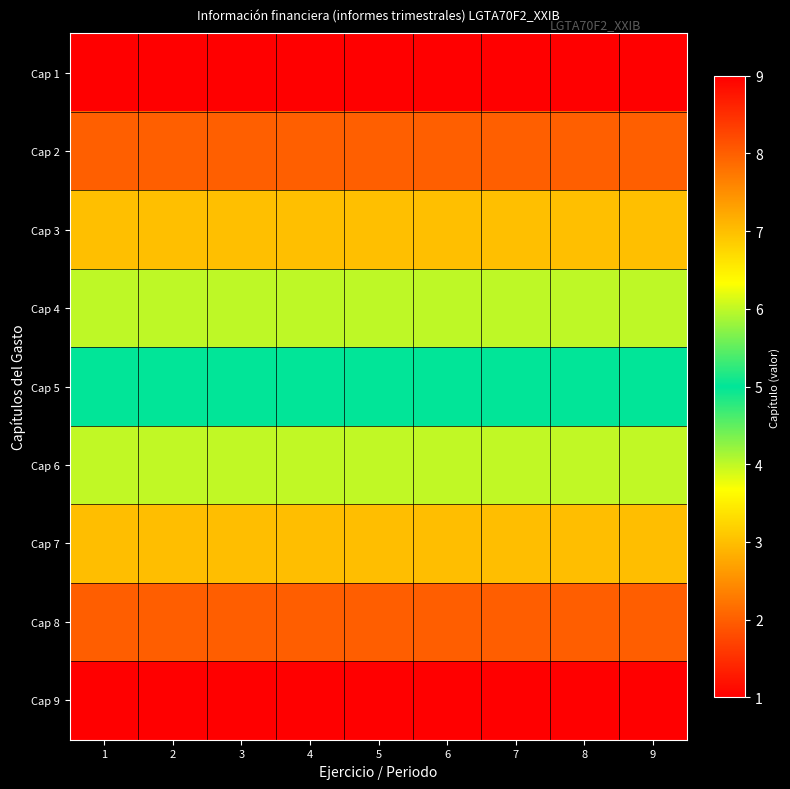

Between 9 and 5, which is larger?

9